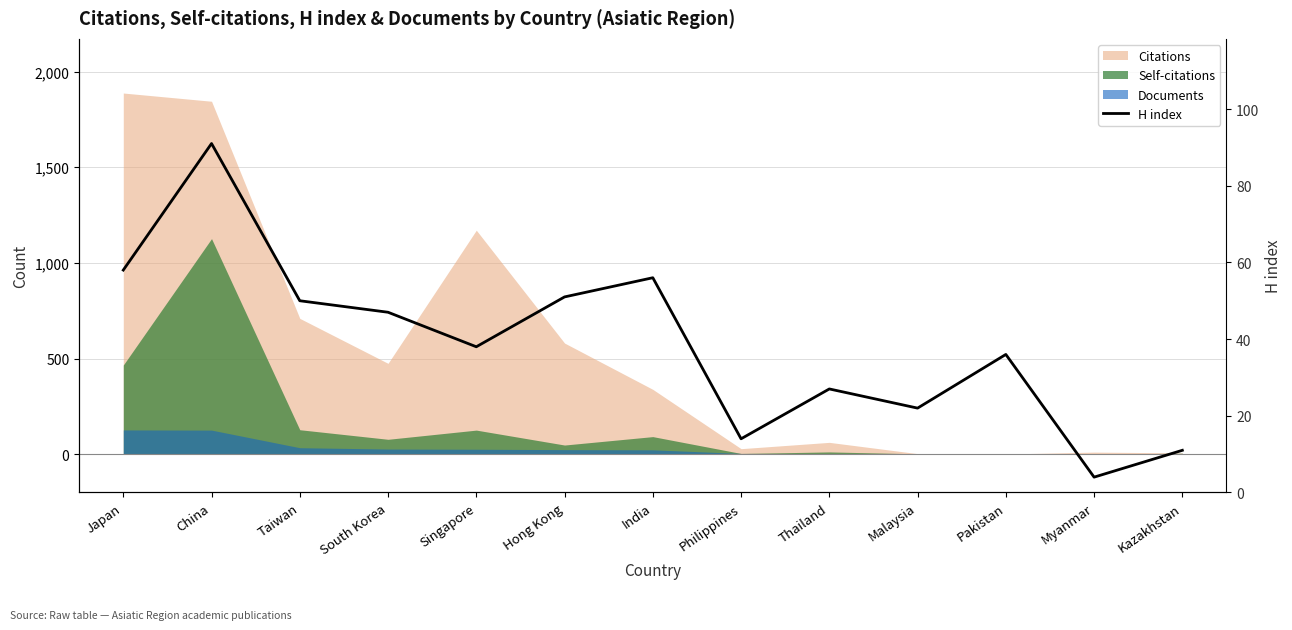

List the labels in order of value, smallest first.

Myanmar, Kazakhstan, Philippines, Malaysia, Thailand, Pakistan, Singapore, South Korea, Taiwan, Hong Kong, India, Japan, China